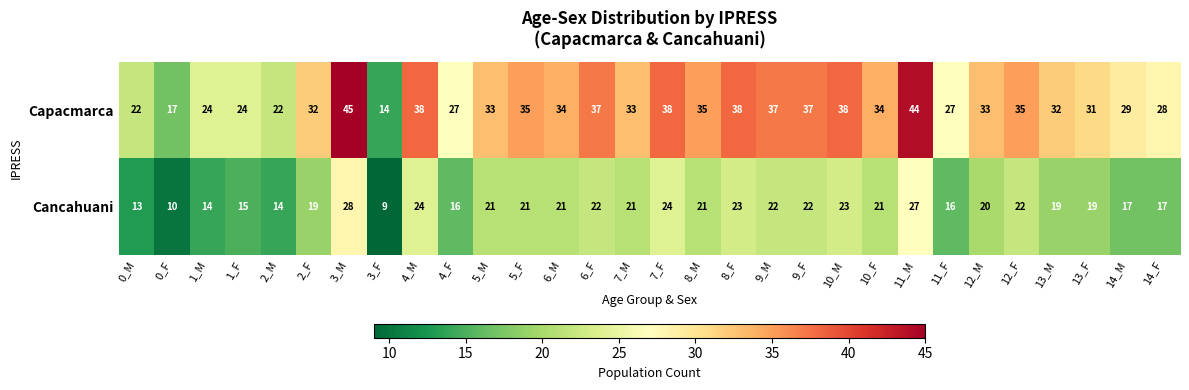

Between 6_F and 10_F, which series saw the biggest shift?

Capacmarca